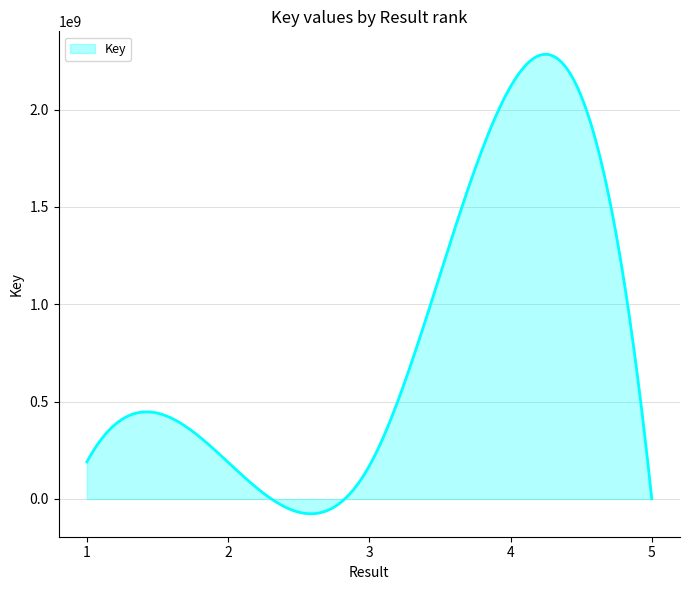

List the labels in order of value, smallest first.

5, 3, 2, 1, 4